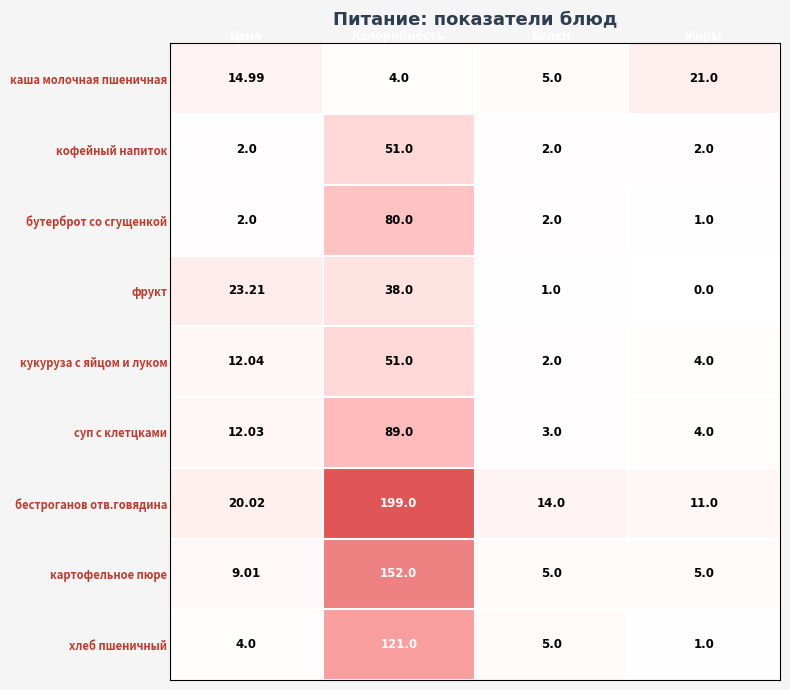

Which series has the widest spread of values?

бестроганов отв.говядина